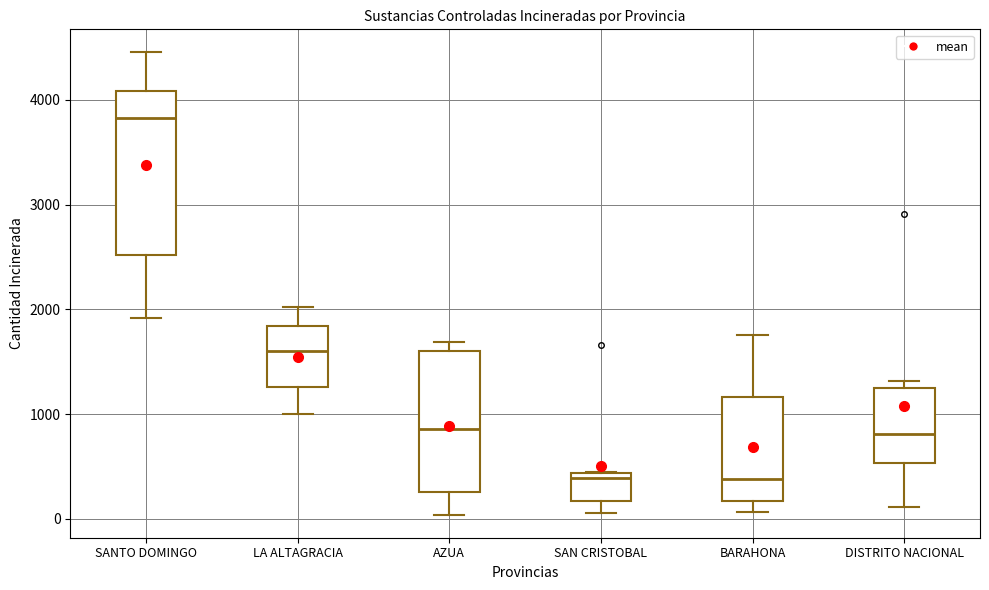

Reading left to right, read every box against the y-axis: the position of its median line, the range the box covers, and the ends of its whiskers. The values are not printed on the chart, so give them approximately, as read against the axis.

SANTO DOMINGO: median 3800, box 2500 to 4100, whiskers 1900 to 4500
LA ALTAGRACIA: median 1600, box 1300 to 1800, whiskers 1000 to 2000
AZUA: median 900, box 300 to 1600, whiskers 0 to 1700
SAN CRISTOBAL: median 400 (just below the box's upper edge), box 200 to 400, whiskers 100 to 400
BARAHONA: median 400, box 200 to 1200, whiskers 100 to 1800
DISTRITO NACIONAL: median 800, box 500 to 1200, whiskers 100 to 1300